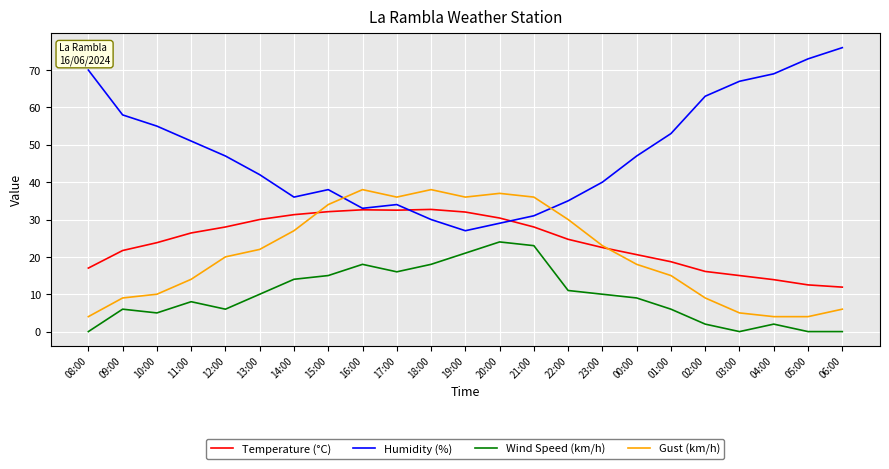

Does the chart display data point markers on the line(s)?

No